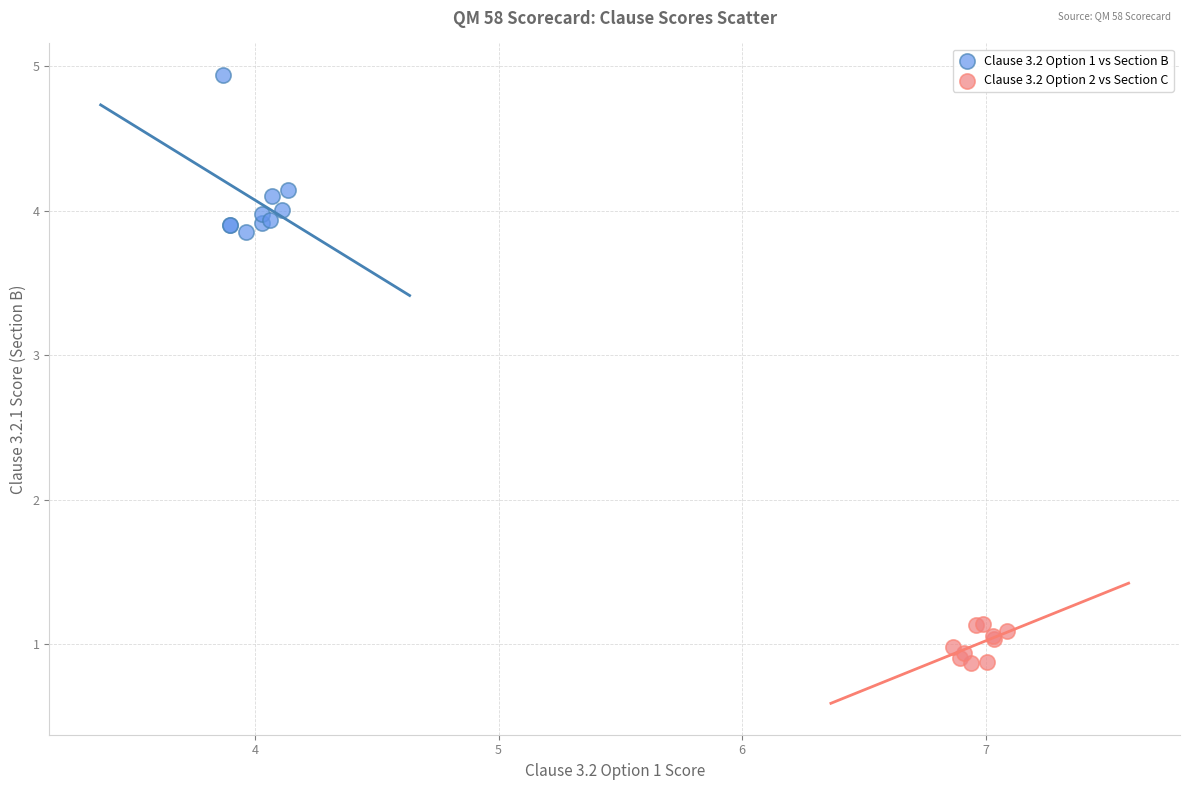

Which series reaches the minimum Y coordinate?

Clause 3.2 Option 2 vs Section C